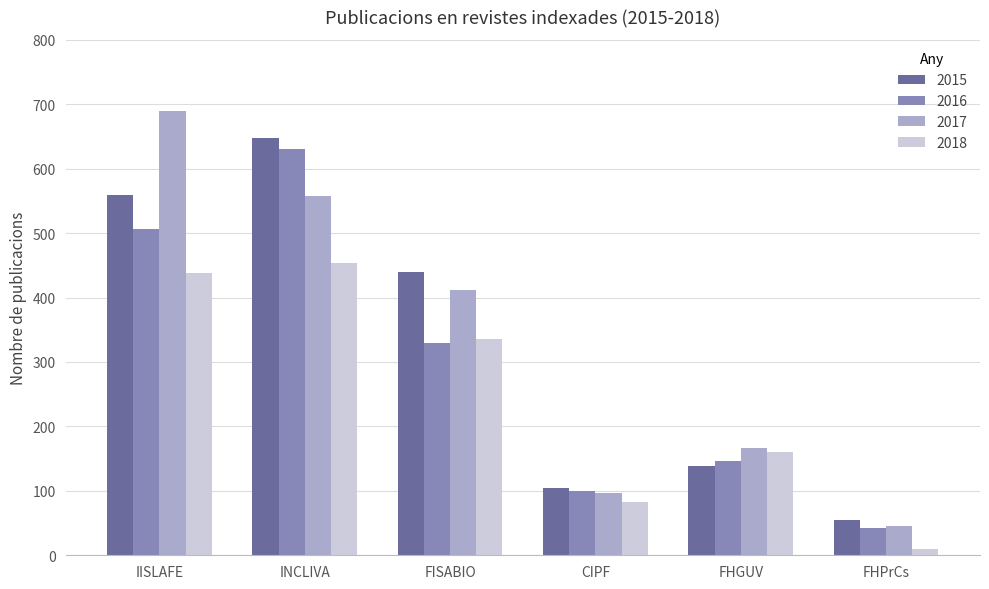

Rank the series by their maximum value, from highest to lowest.

2017, 2015, 2016, 2018